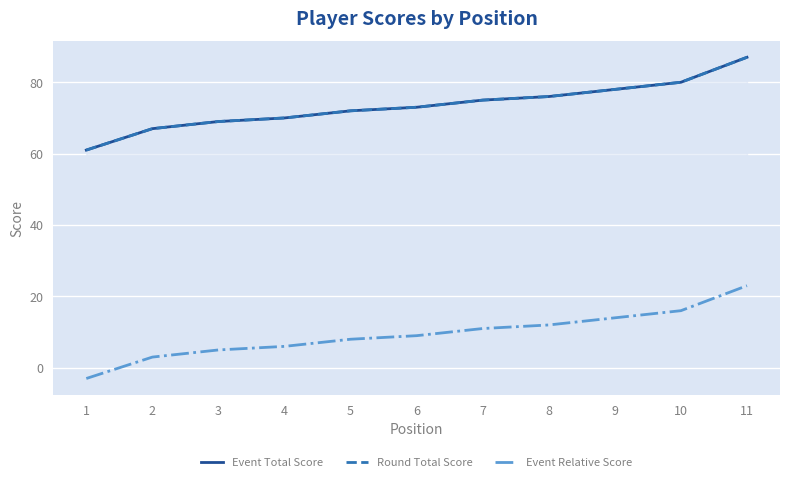

What is the sum of the Event Relative Score values at 3 and 6?

14